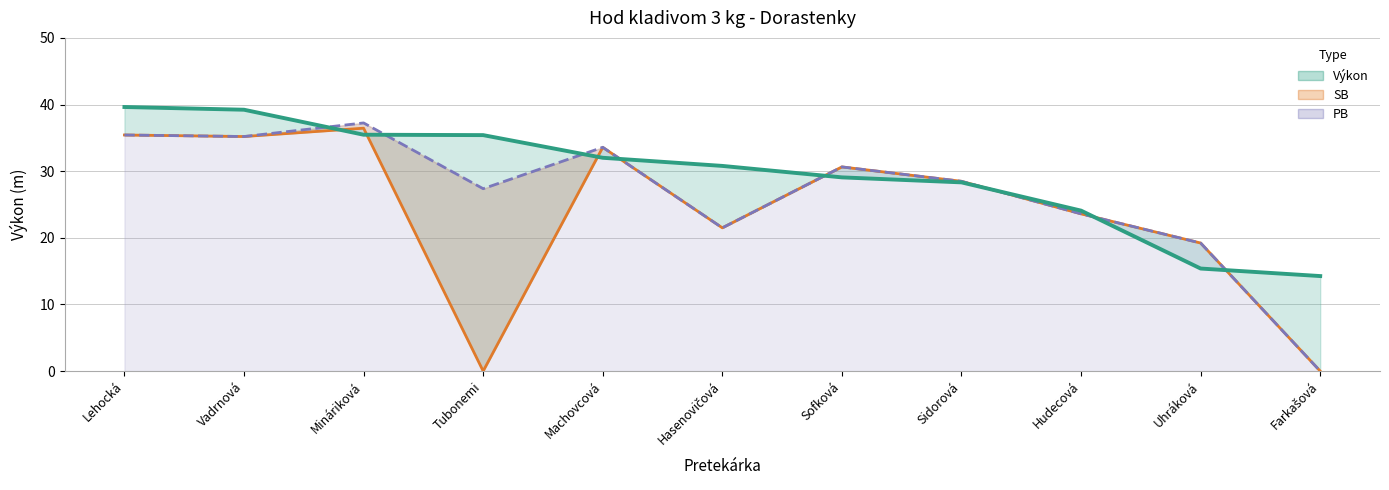

What is the spread (max minus min) of values at Hudecová?

0.5